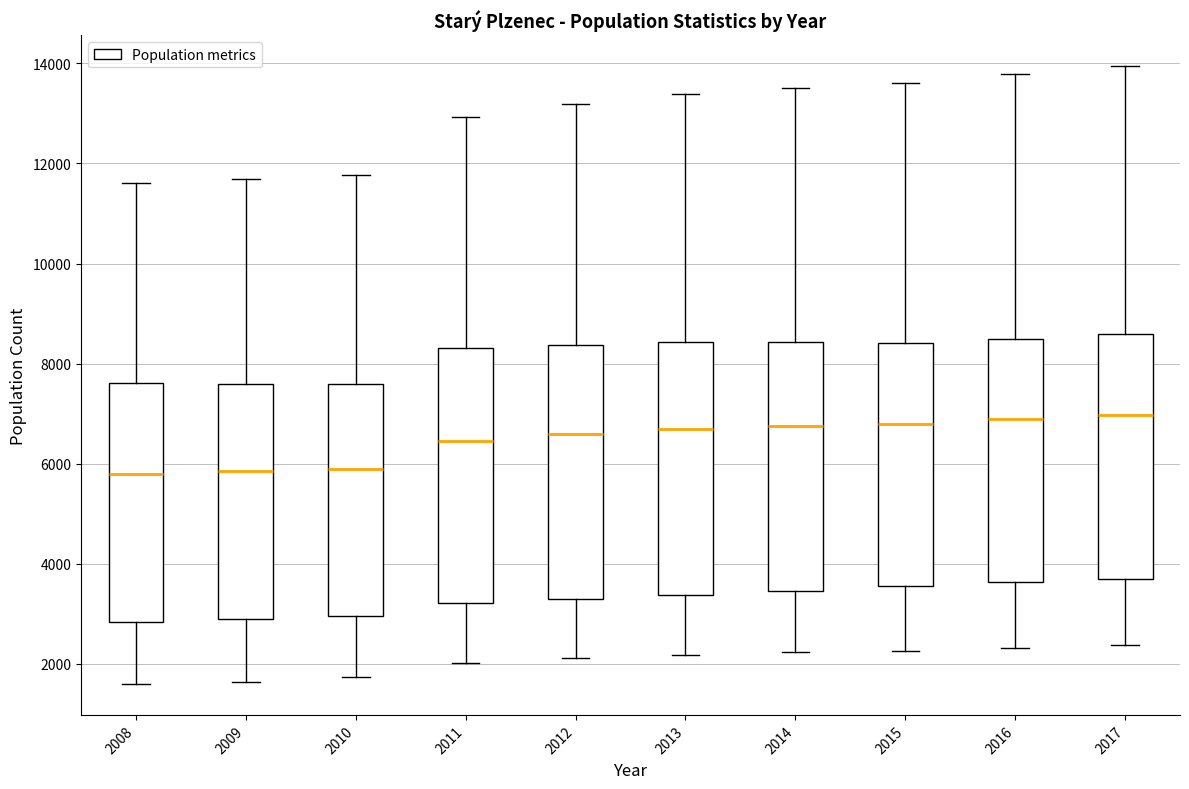

Reading left to right, read every box against the y-axis: the position of its median line, the range the box covers, and the ends of its whiskers. The values are not printed on the chart, so give them approximately, as read against the axis.

2008: median 5800, box 2800 to 7600, whiskers 1600 to 11600
2009: median 5800, box 3000 to 7600, whiskers 1600 to 11600
2010: median 5800, box 3000 to 7600, whiskers 1800 to 11800
2011: median 6400, box 3200 to 8400, whiskers 2000 to 13000
2012: median 6600, box 3400 to 8400, whiskers 2200 to 13200
2013: median 6600, box 3400 to 8400, whiskers 2200 to 13400
2014: median 6800, box 3400 to 8400, whiskers 2200 to 13600
2015: median 6800, box 3600 to 8400, whiskers 2200 to 13600
2016: median 6800, box 3600 to 8400, whiskers 2400 to 13800
2017: median 7000, box 3800 to 8600, whiskers 2400 to 14000